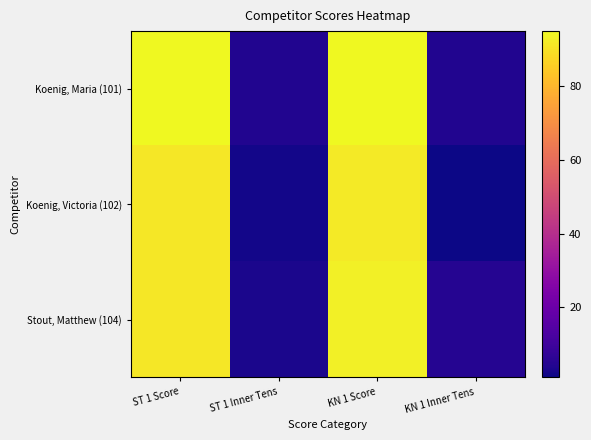

List the series in order of their overall mean, lowest first.

Koenig, Victoria (102), Stout, Matthew (104), Koenig, Maria (101)